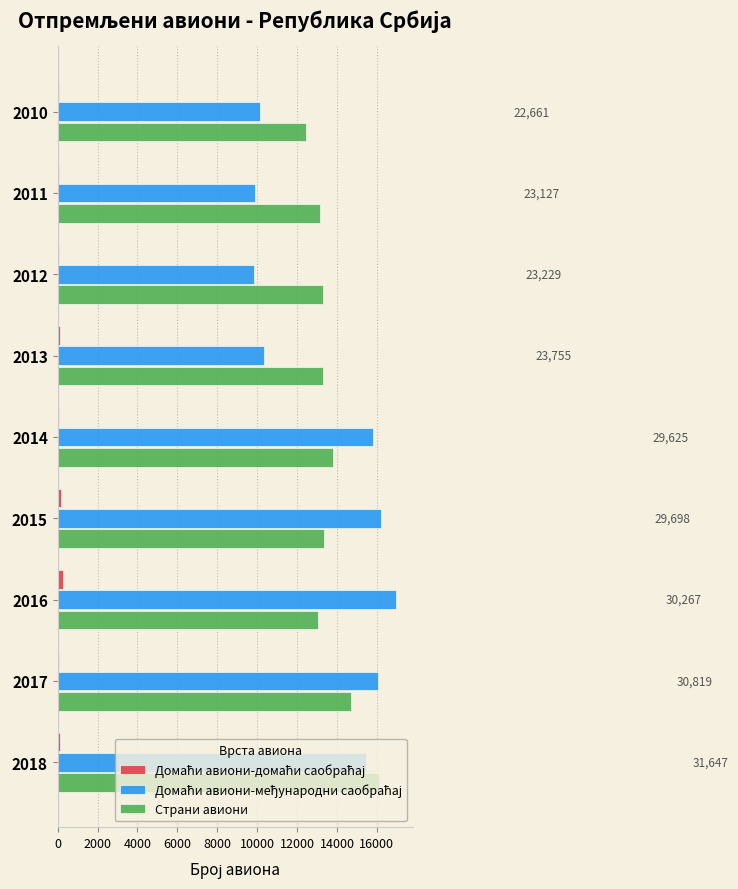

What is the maximum value shown in the chart?

16961